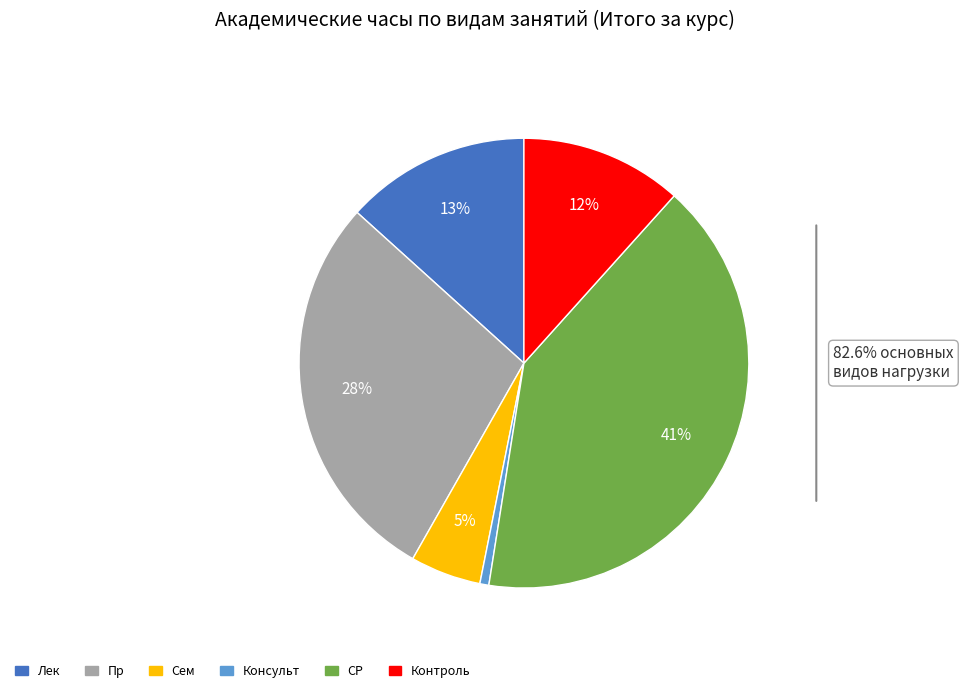

To the nearest percent, what is the average slice percentage?

17%